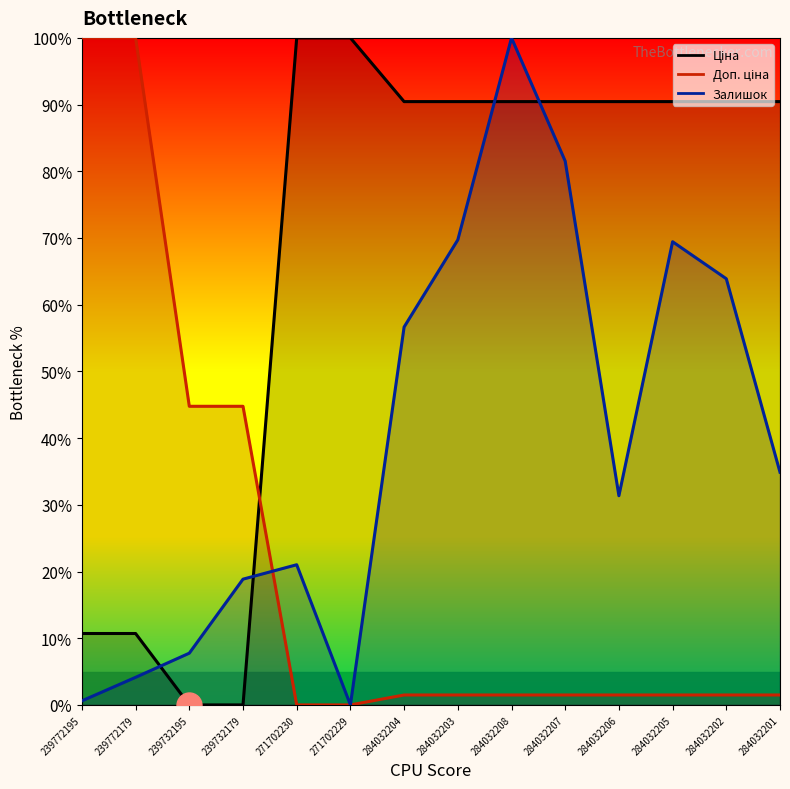

How many lines are shown in the chart?

3